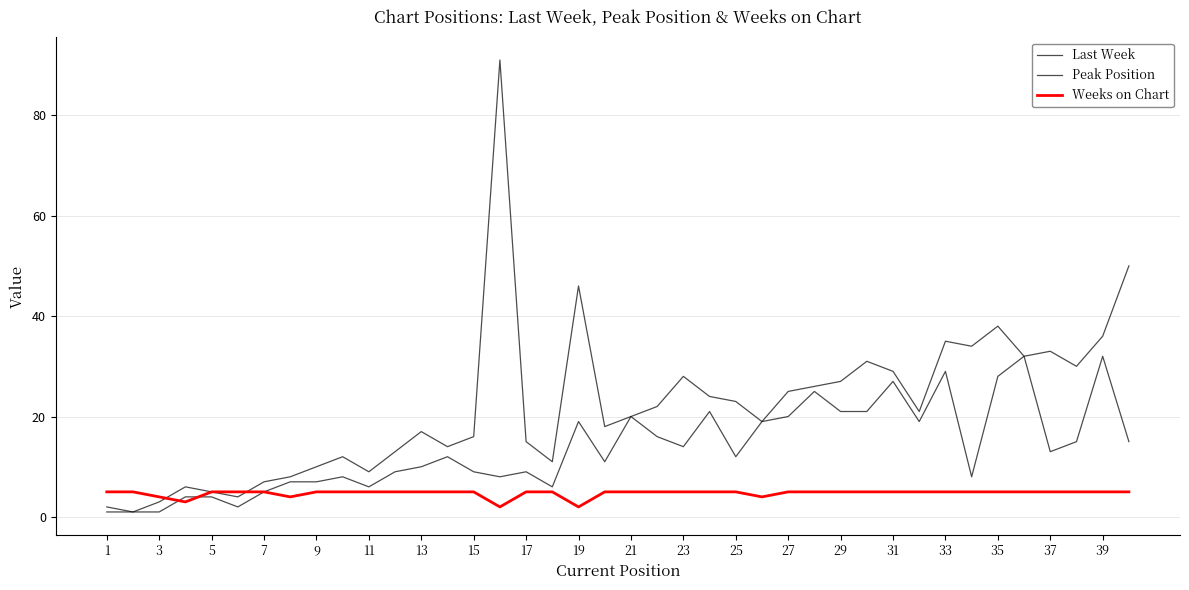

Rank the series by their average value, from highest to lowest.

Last Week, Peak Position, Weeks on Chart